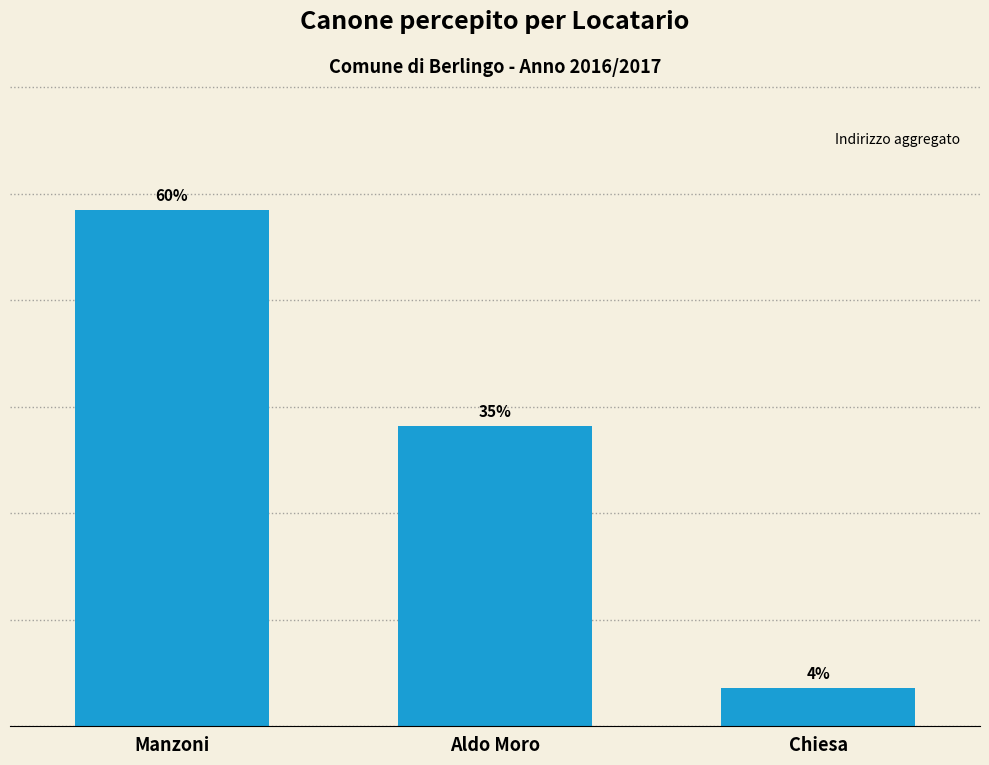

What is the label of the 3rd bar from the right?

Manzoni